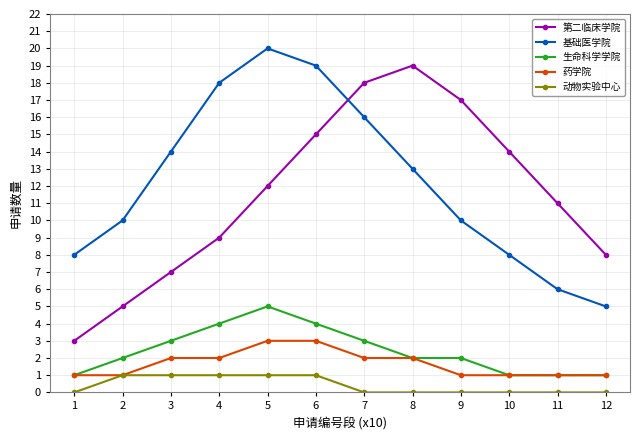

Reading left to right, list all the values displayed in this chart.

第二临床学院: 1=3	2=5	3=7	4=9	5=12	6=15	7=18	8=19	9=17	10=14	11=11	12=8
基础医学院: 1=8	2=10	3=14	4=18	5=20	6=19	7=16	8=13	9=10	10=8	11=6	12=5
生命科学学院: 1=1	2=2	3=3	4=4	5=5	6=4	7=3	8=2	9=2	10=1	11=1	12=1
药学院: 1=1	2=1	3=2	4=2	5=3	6=3	7=2	8=2	9=1	10=1	11=1	12=1
动物实验中心: 1=0	2=1	3=1	4=1	5=1	6=1	7=0	8=0	9=0	10=0	11=0	12=0